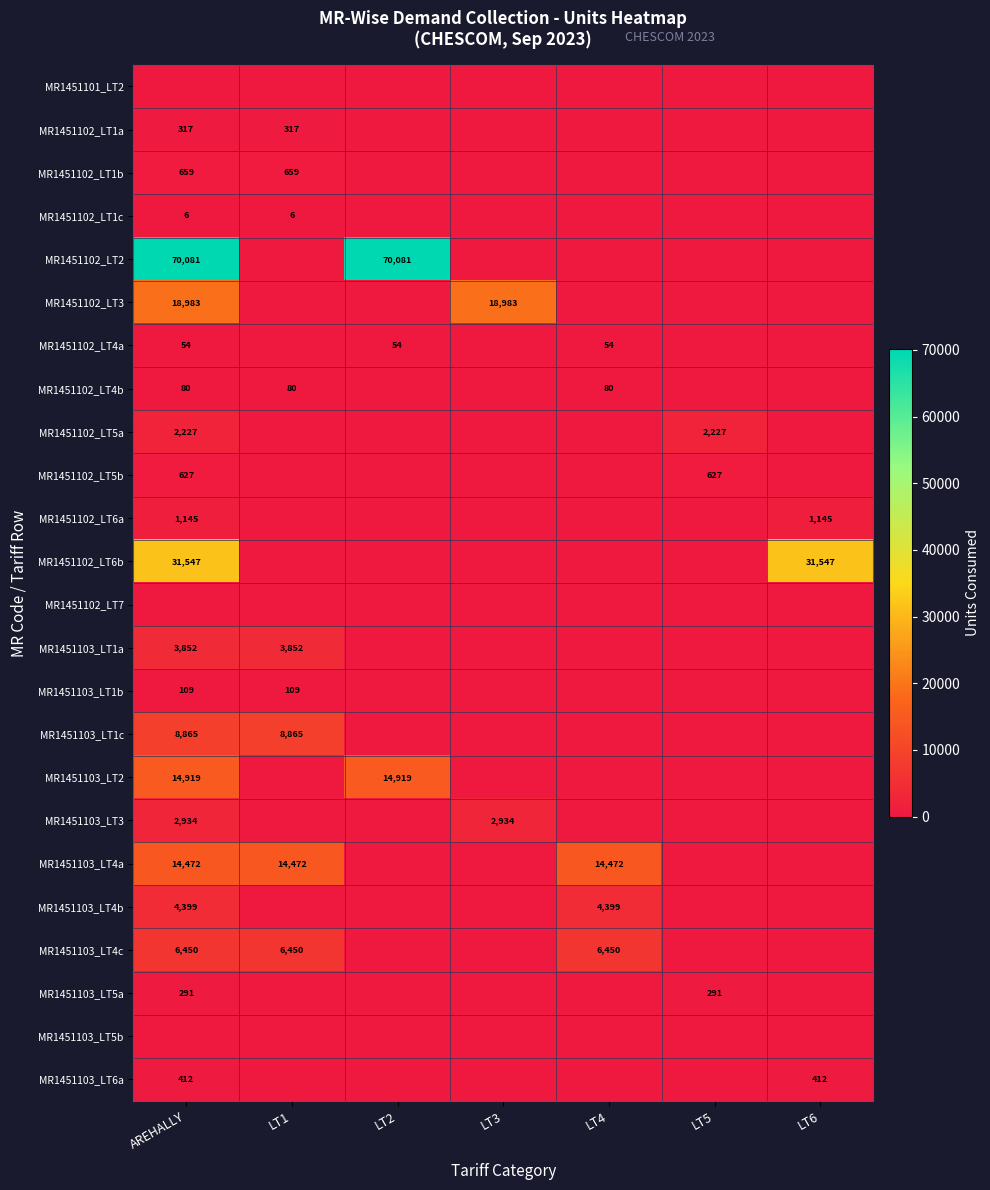

What is the sum of all MR1451102_LT6a values?

2290